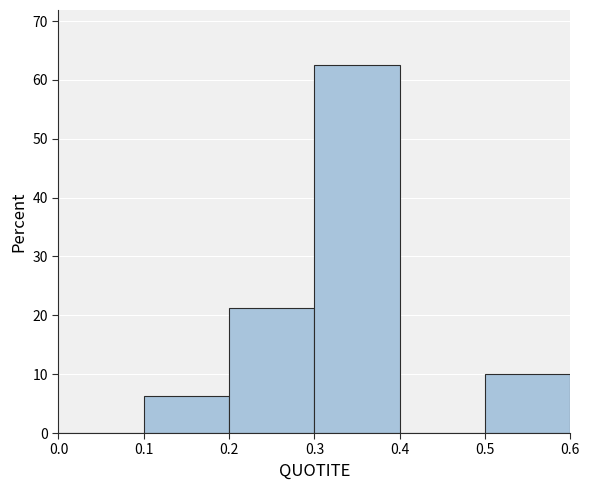

Which range on the x-axis has the tallest bar?

0.3 to 0.4